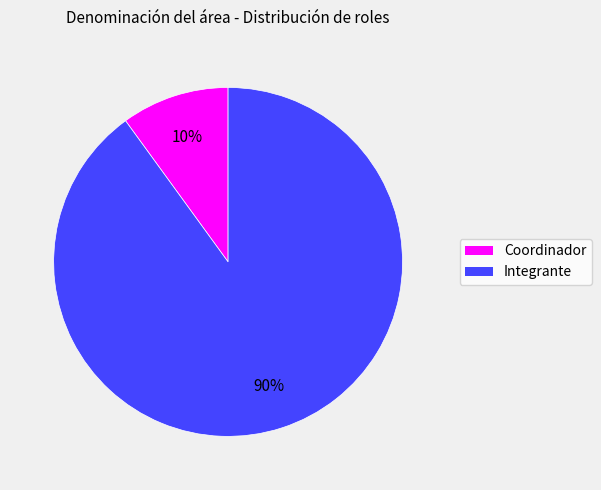

To the nearest percent, what is the average slice percentage?

50%